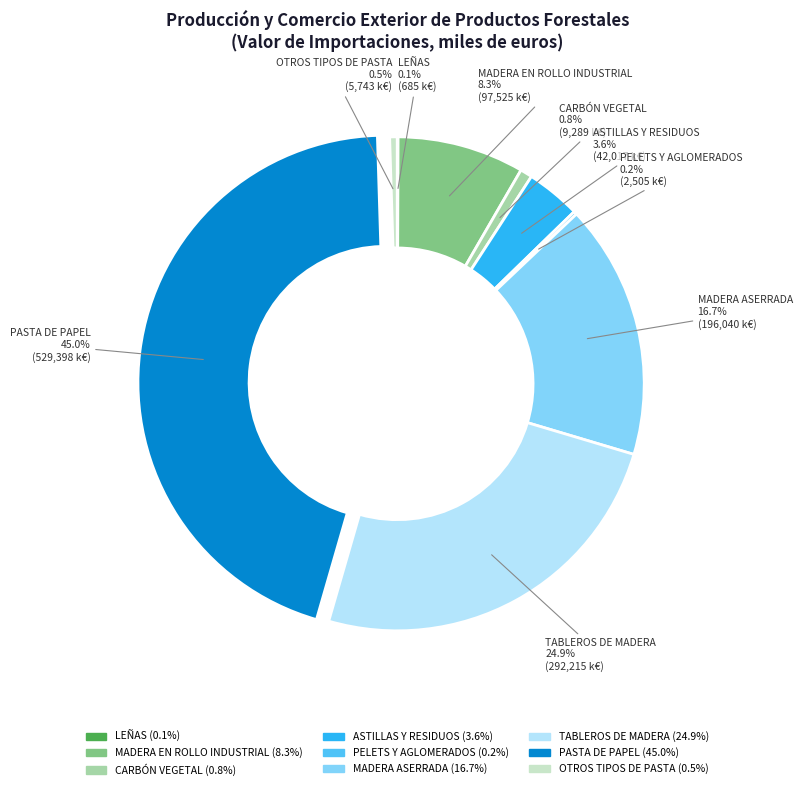

Is the sum of MADERA EN ROLLO INDUSTRIAL and OTROS TIPOS DE PASTA greater than half?

No